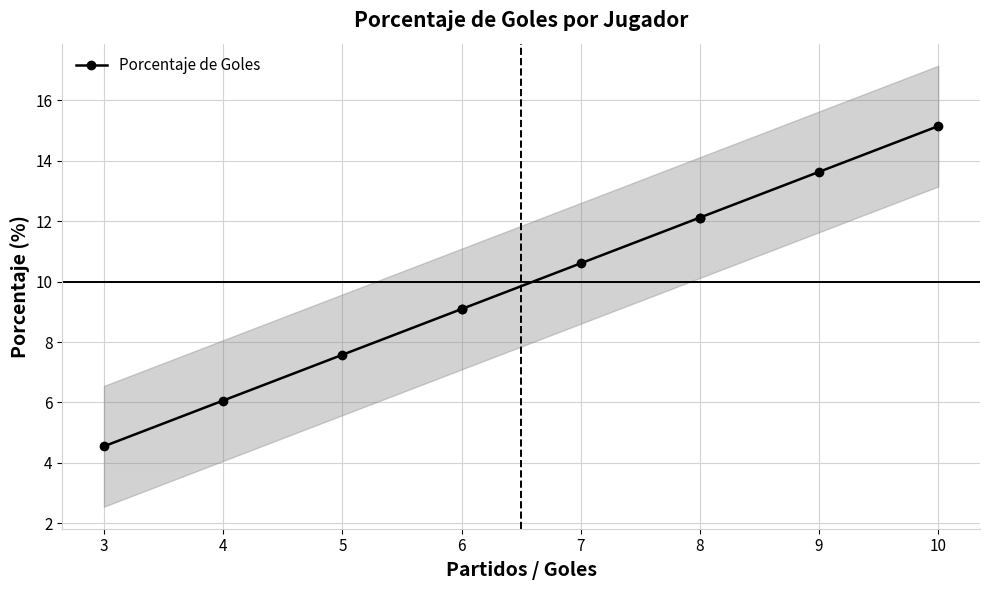

How many lines are shown in the chart?

1